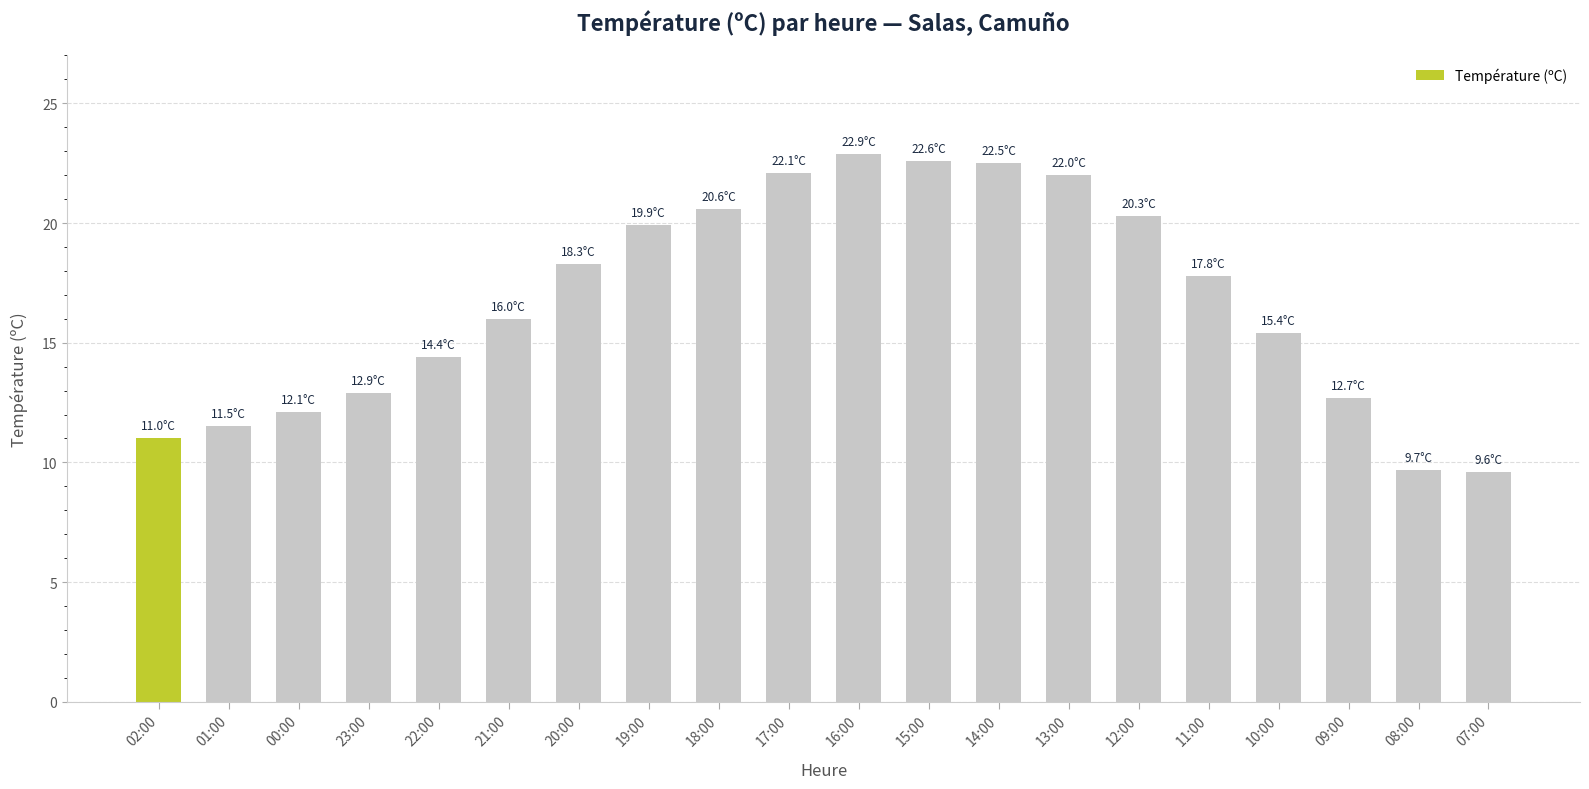

What is the difference between the values at 15:00 and 11:00?

4.8